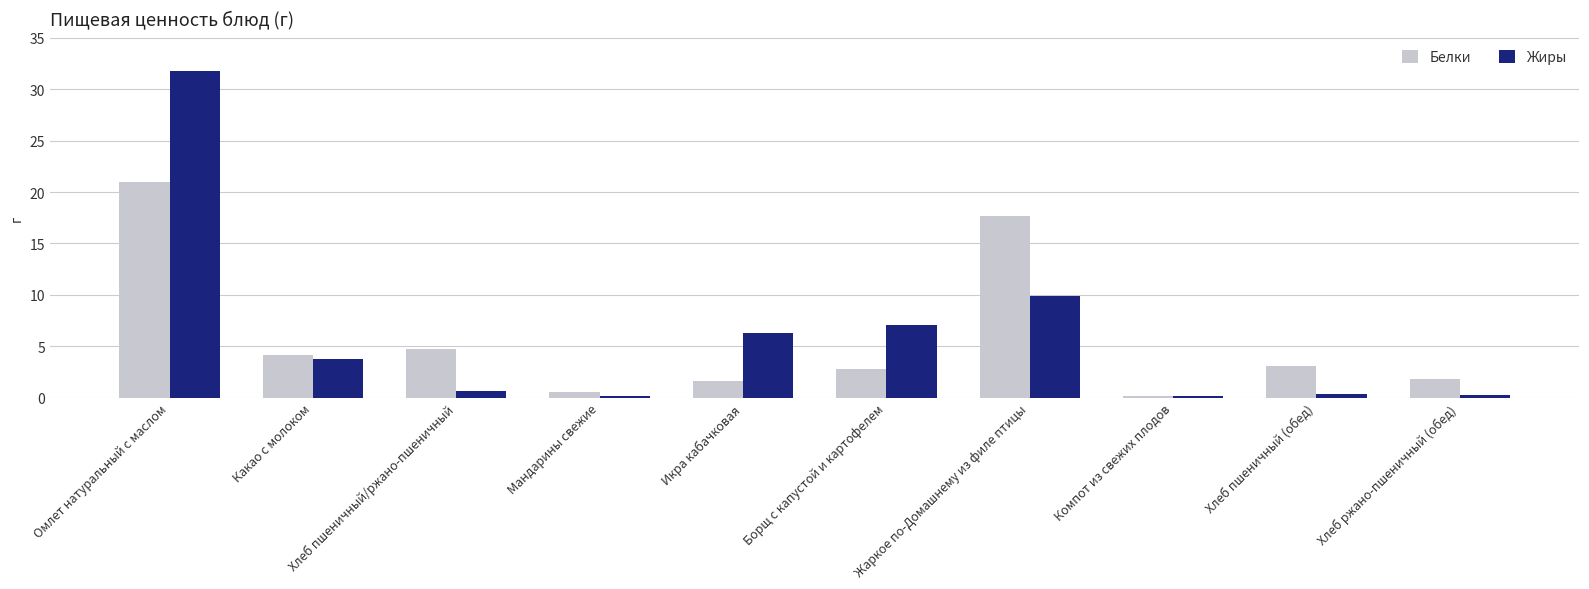

The value of Белки at Борщ с капустой и картофелем is 1.7. True or false?

False